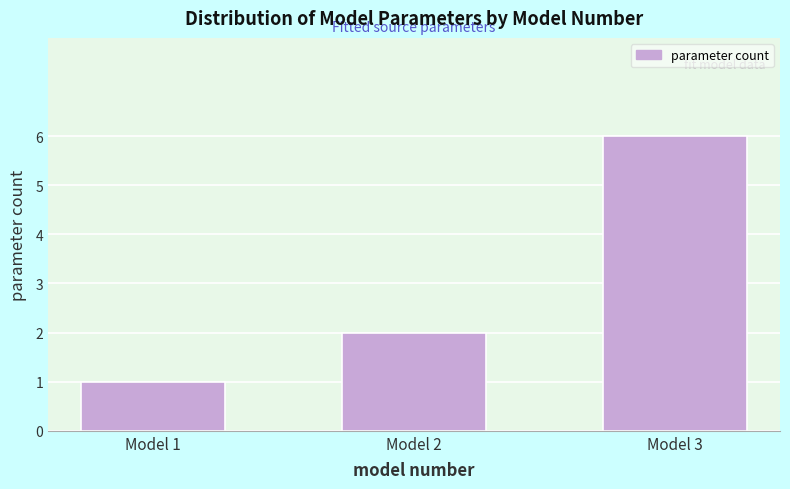

Reading right to left, what are all the values shown in this chart?

Model 3=6	Model 2=2	Model 1=1